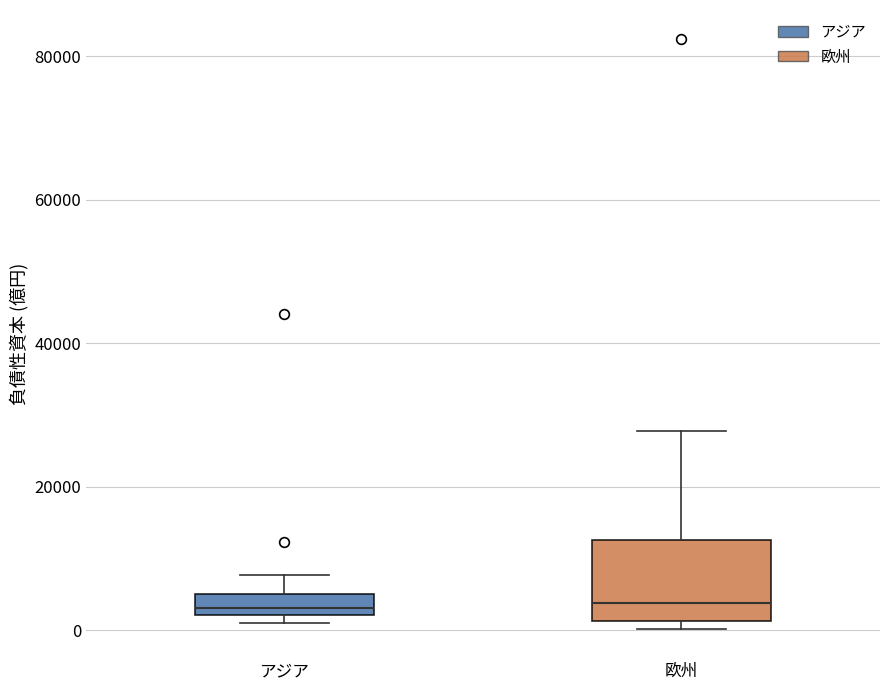

Where does the upper whisker of the box for アジア end on the y-axis? The values are not printed on the chart, so give them approximately, as read against the axis.

8000